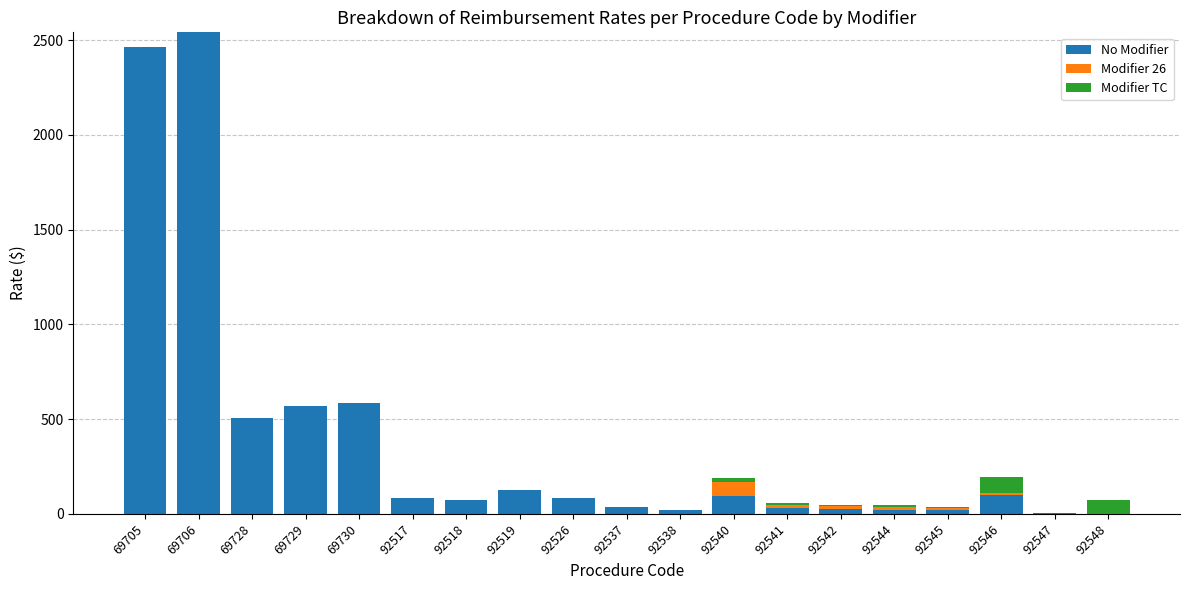

The value of No Modifier at 69730 is 585.3. True or false?

True